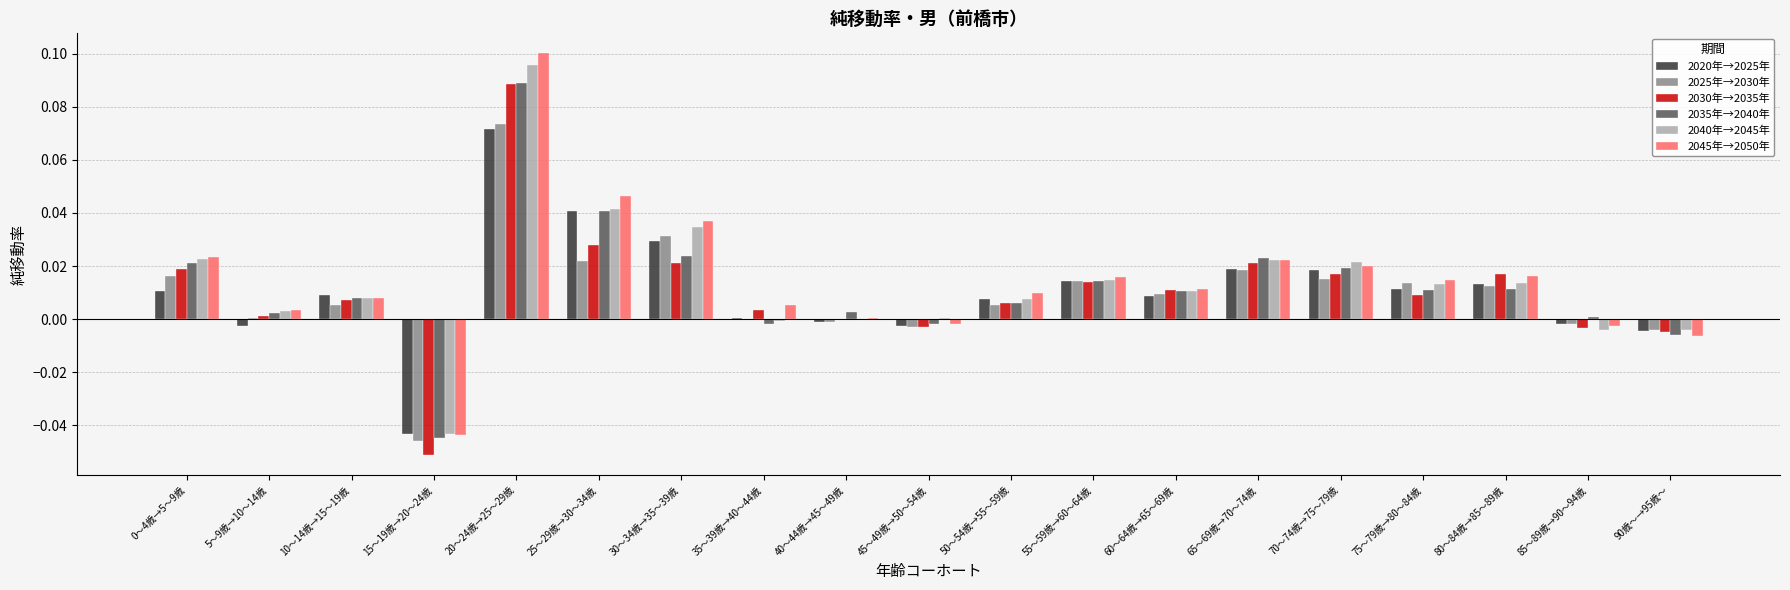

What is the sum of all 2020年→2025年 values?

0.2